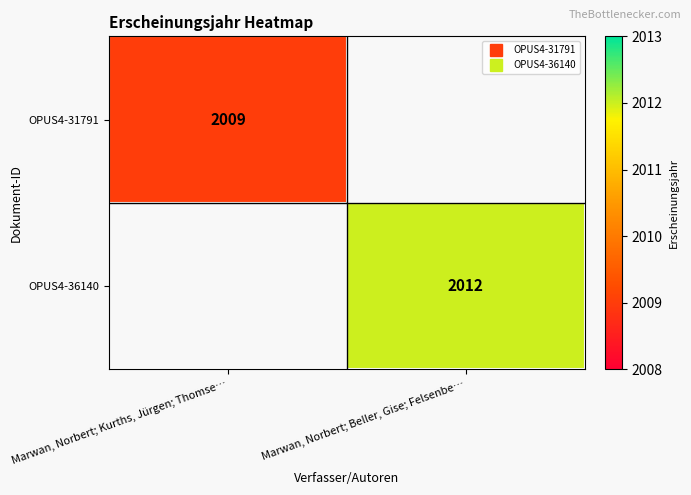

Which series has the widest spread of values?

OPUS4-31791